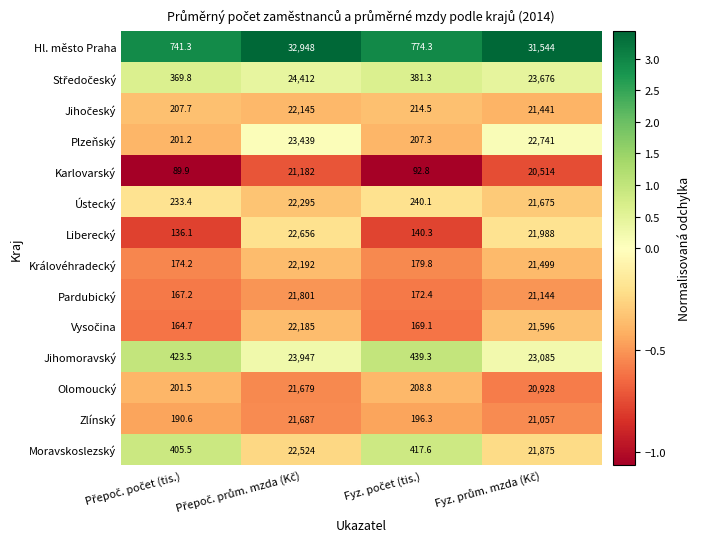

What is the average value of the Liberecký series?

11230.1